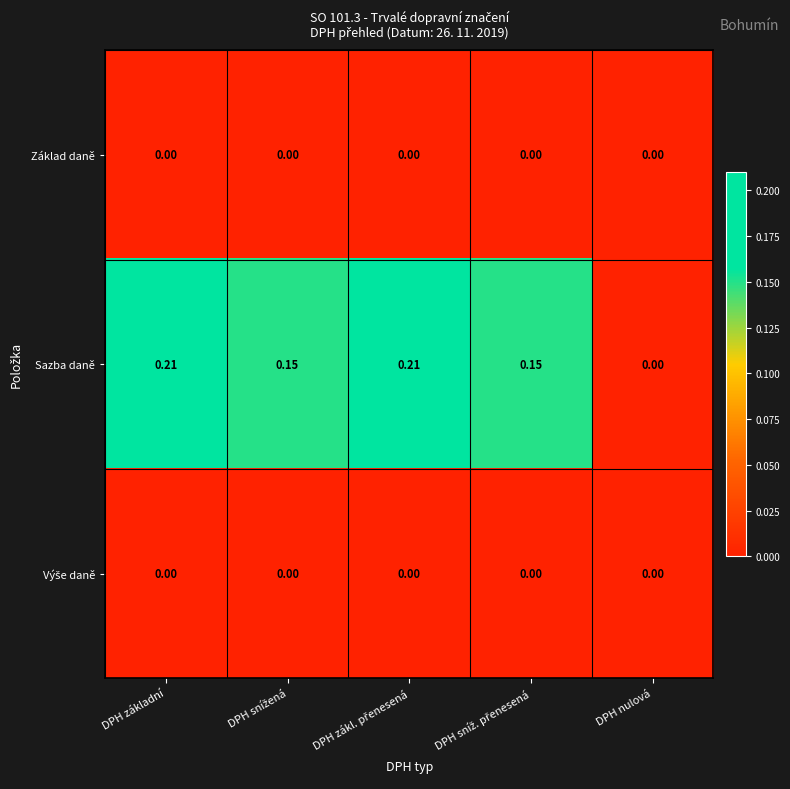

Which category has the lowest value in the Sazba daně series?

DPH nulová